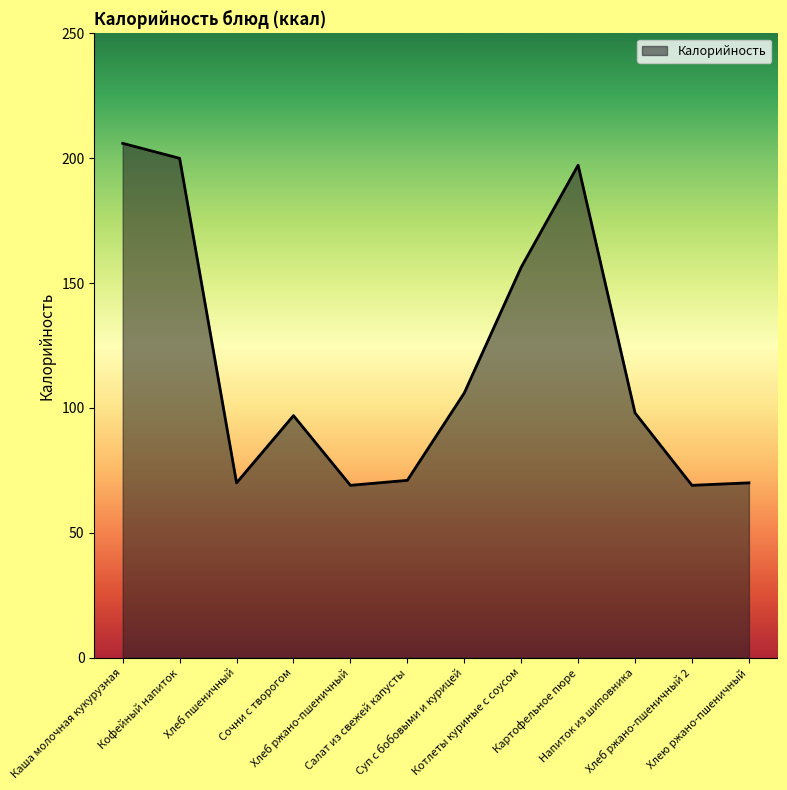

True or false: there are more than 0 points higher than both neighbors.

True